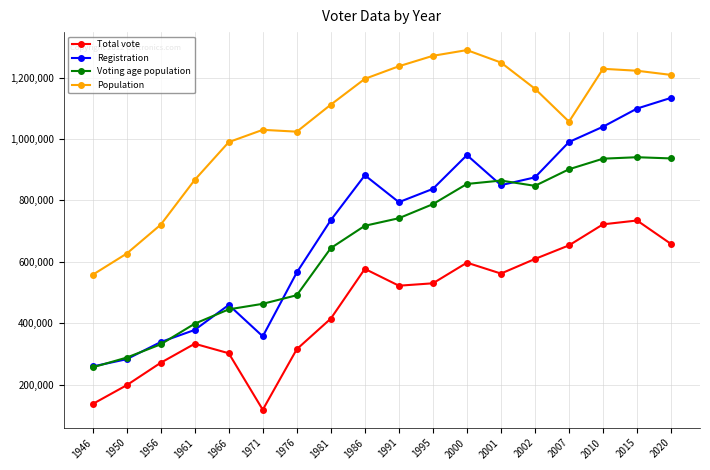

Which series has the largest range (max minus min)?

Registration